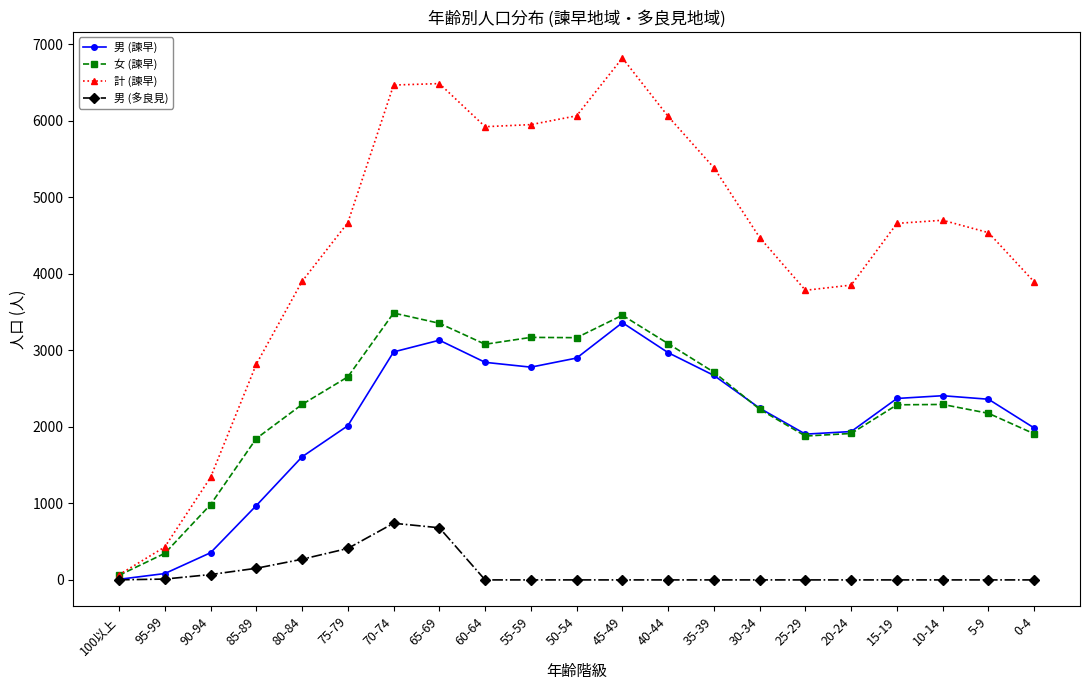

What is the sum of the 男 (諫早) values at 100以上 and 5-9?

2368